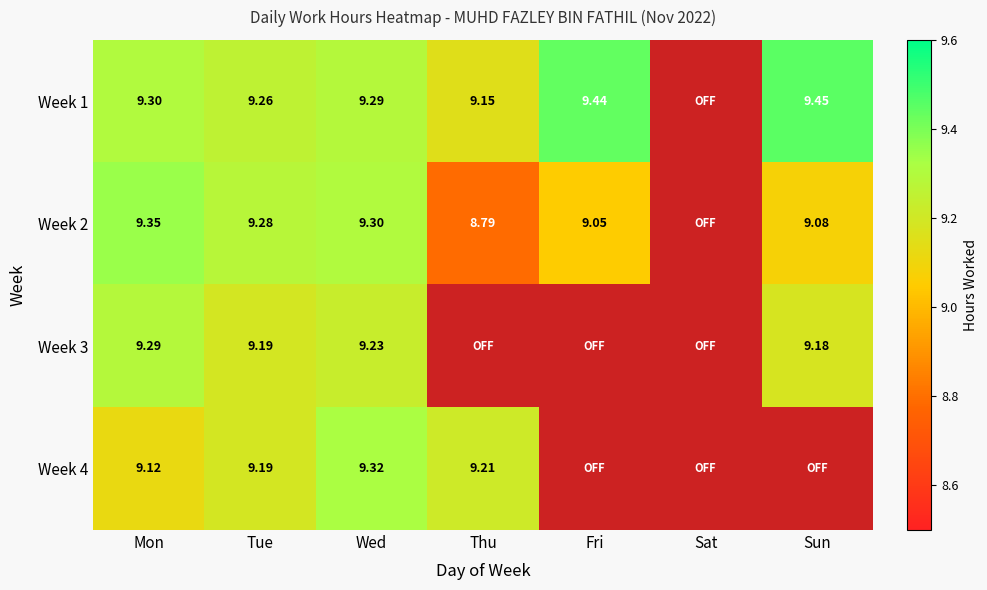

List the series in order of their peak value, lowest first.

Week 3, Week 4, Week 2, Week 1